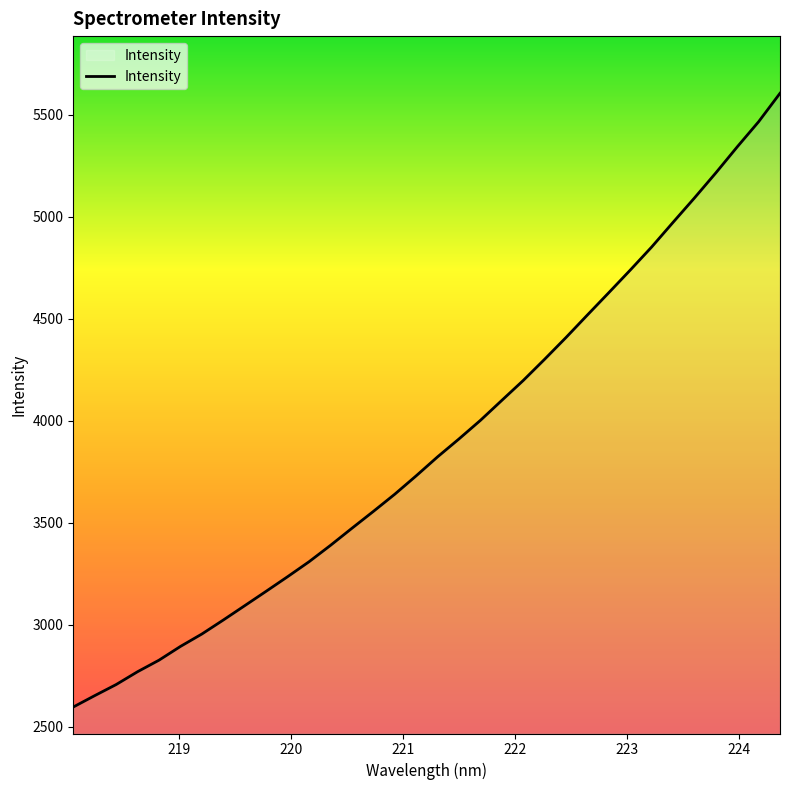

What is the minimum value shown in the chart?

2597.3